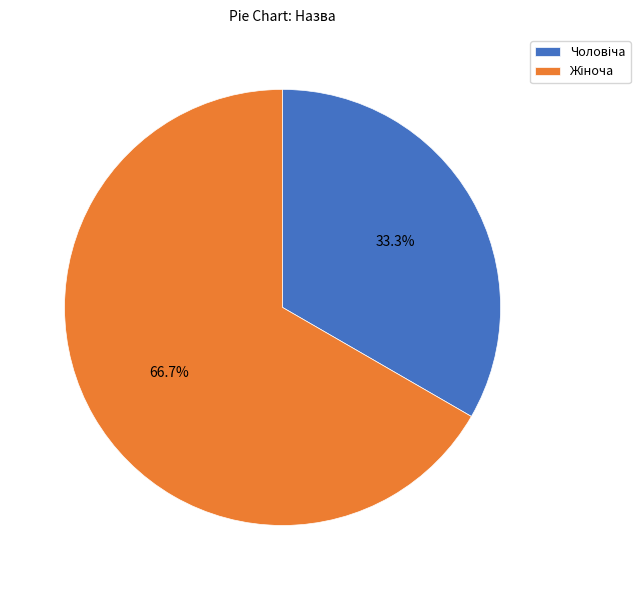

Does any single category account for the majority?

Yes